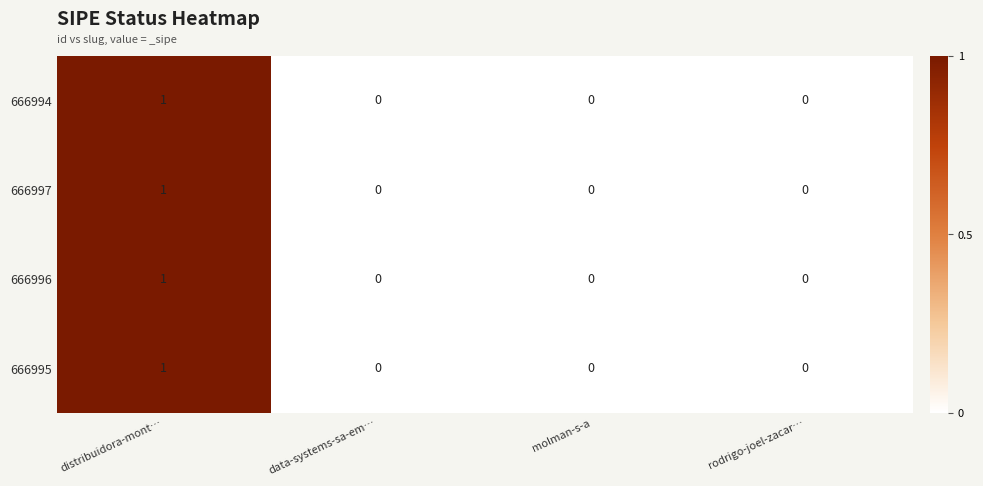

Reading left to right, what are all the values shown in this chart?

666994: 1	0	0	0
666997: 1	0	0	0
666996: 1	0	0	0
666995: 1	0	0	0